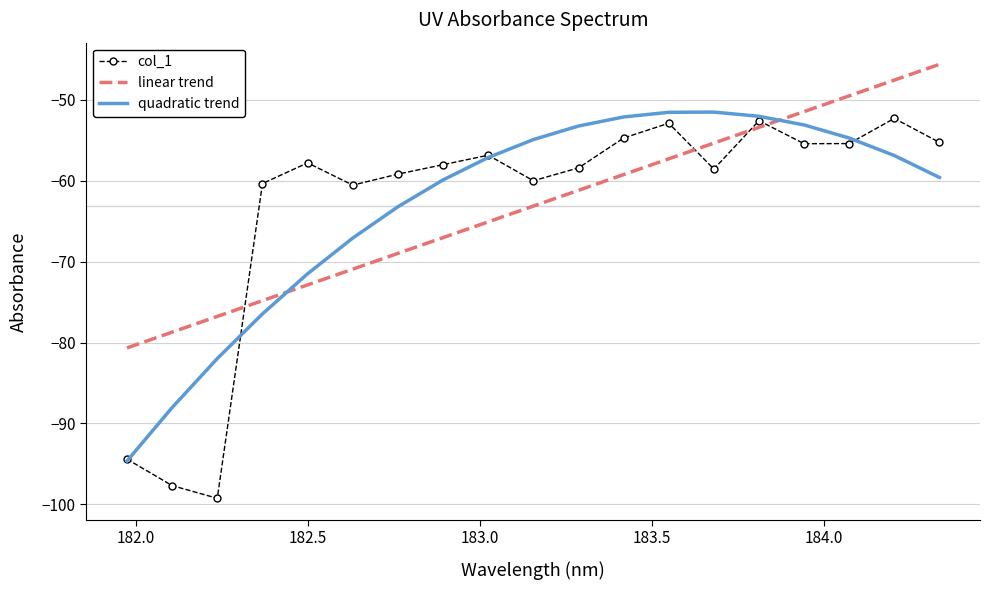

After their last crossing, which series has the higher values: linear trend or quadratic trend?

linear trend